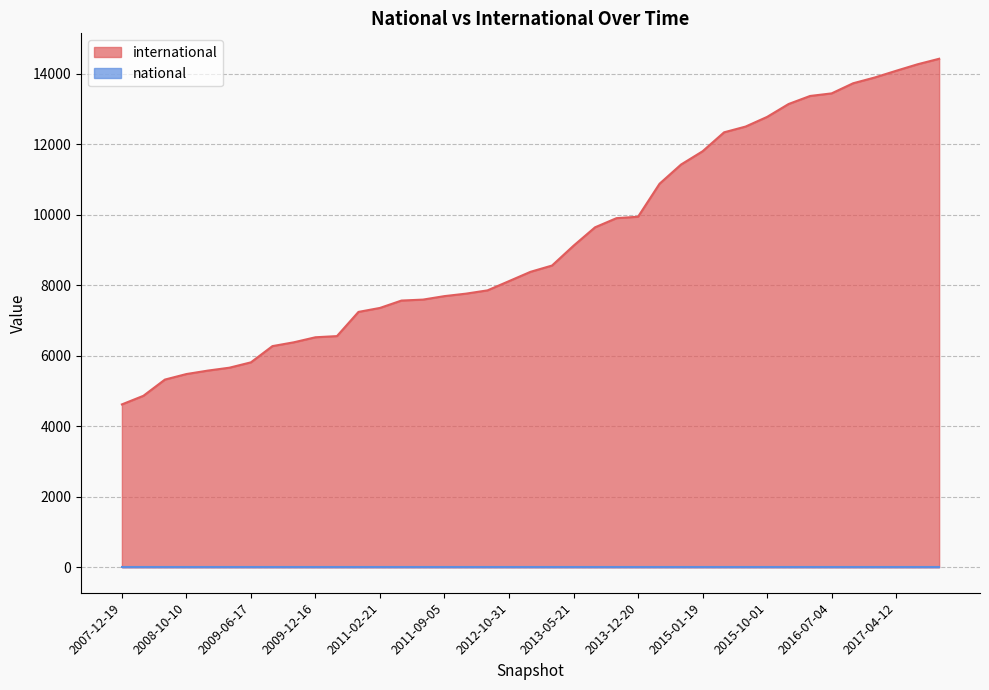

Reading left to right, extract all data points from this chart.

4620	4864	5324	5481	5579	5661	5813	6273	6382	6524	6557	7243	7356	7565	7592	7691	7761	7854	8116	8380	8558	9120	9642	9902	9942	10878	11423	11798	12336	12499	12773	13139	13367	13440	13727	13890	14081	14266	14422